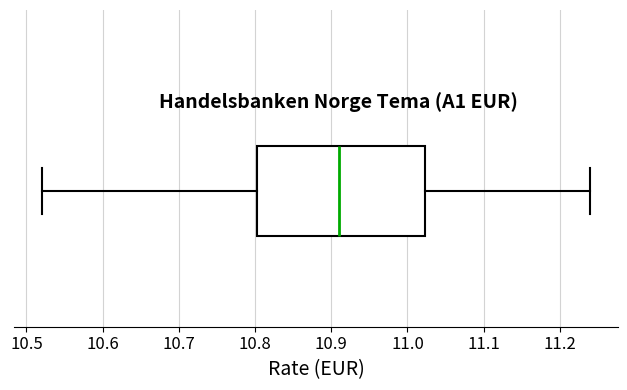

Where does the median line of the box sit on the x-axis? The values are not printed on the chart, so give them approximately, as read against the axis.

10.91